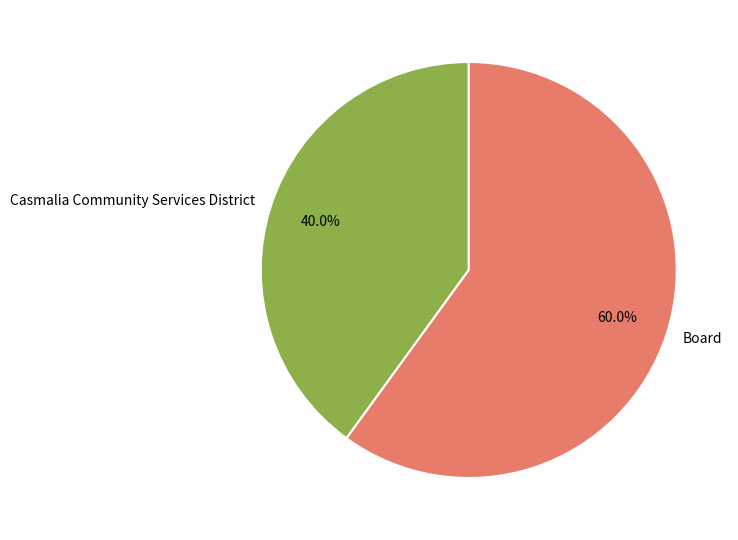

True or false: Casmalia Community Services District accounts for 28% of the total.

False